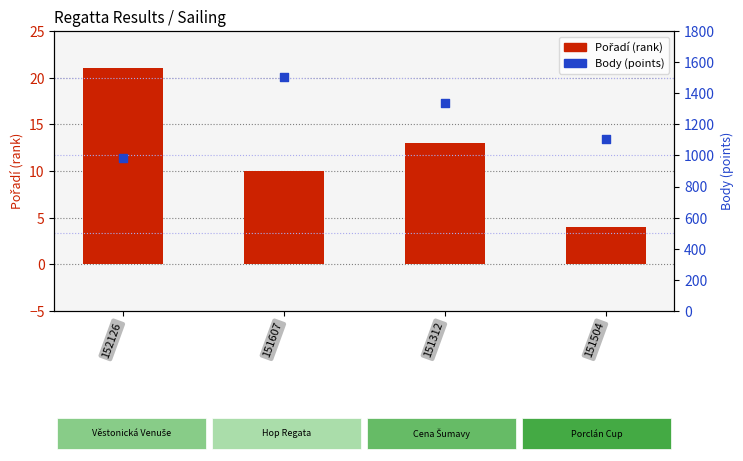

What are all the series names shown in the legend?

Pořadí, Body